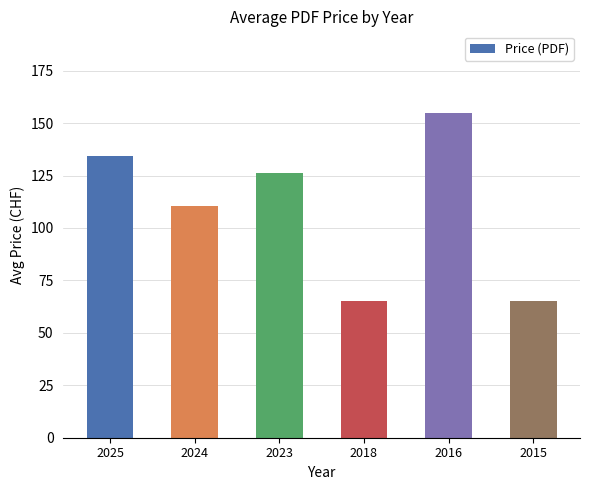

Approximately how many times larger is the value at 2025 compared to 2024?

1.2